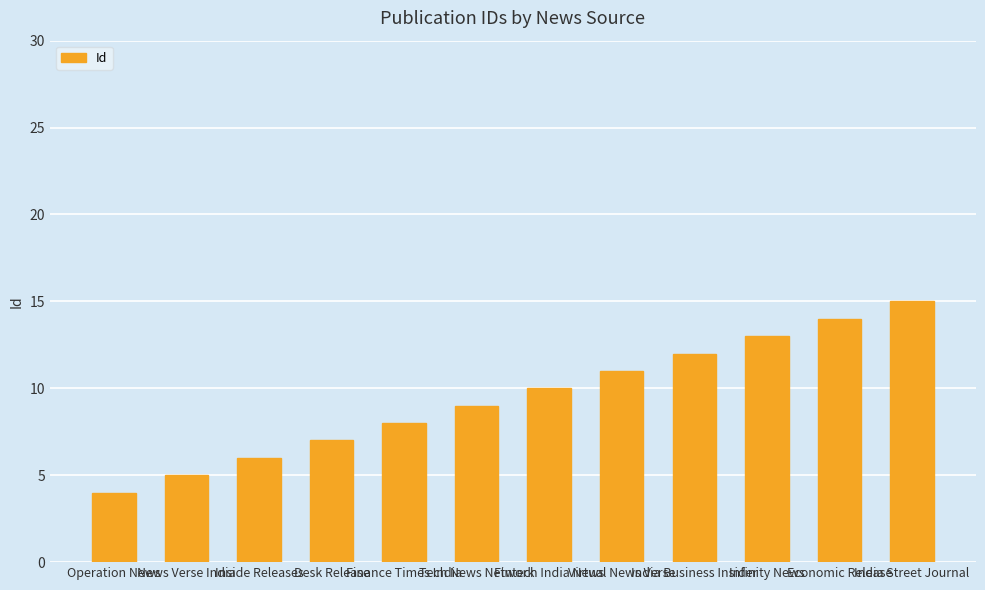

Which category has the lowest value across all series?

Operation News